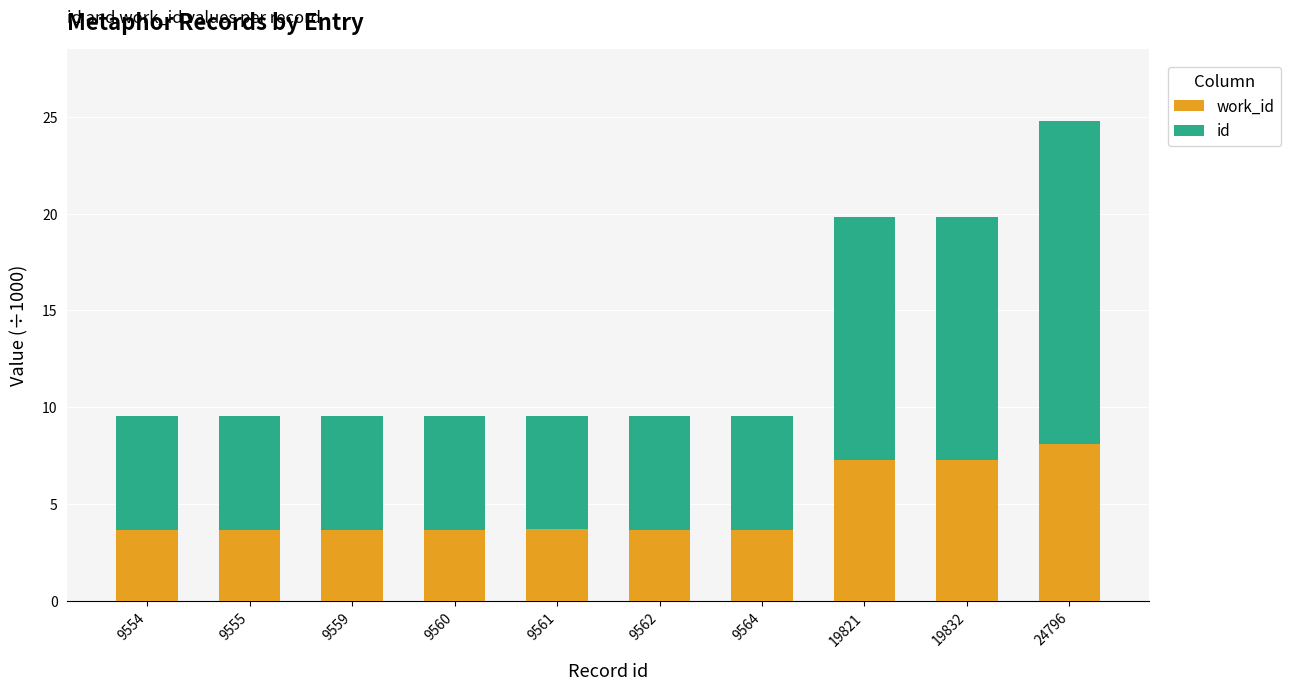

At which category is the sum across all series the highest?

24796